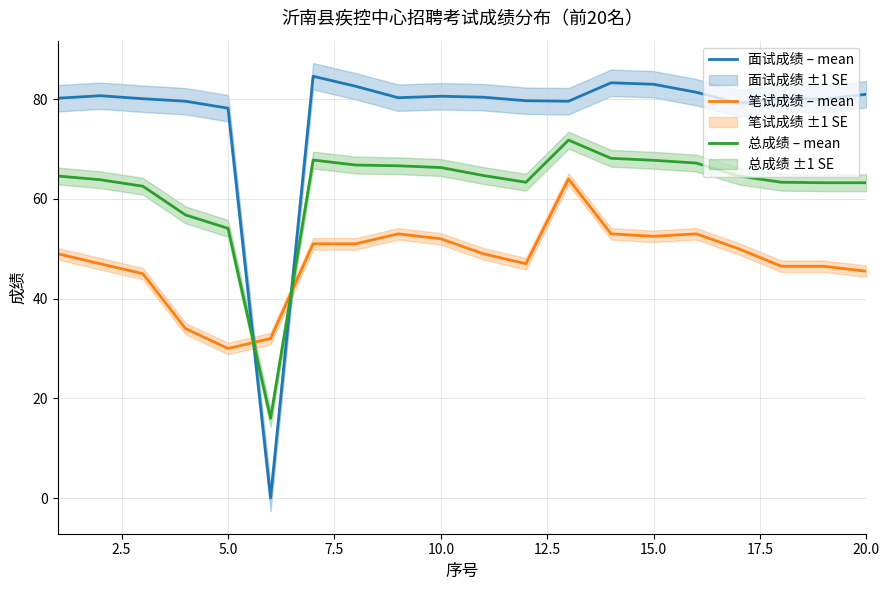

True or false: 总成绩 – mean and 面试成绩 – mean cross at least once.

True